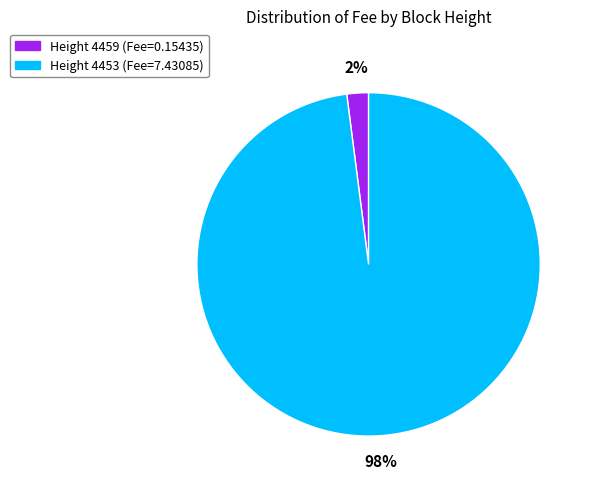

To the nearest percent, what is the difference between the largest and smallest slice percentages?

96%